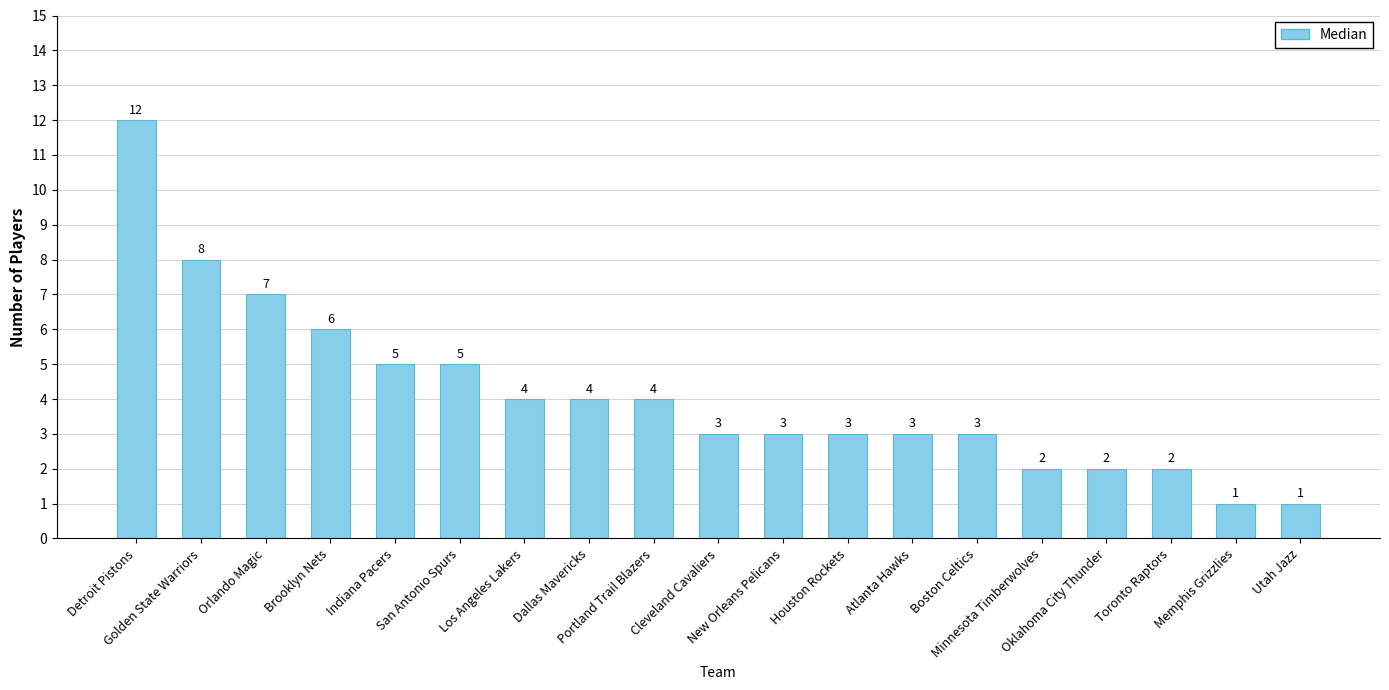

The chart shows a value of 6 at Brooklyn Nets. True or false?

True